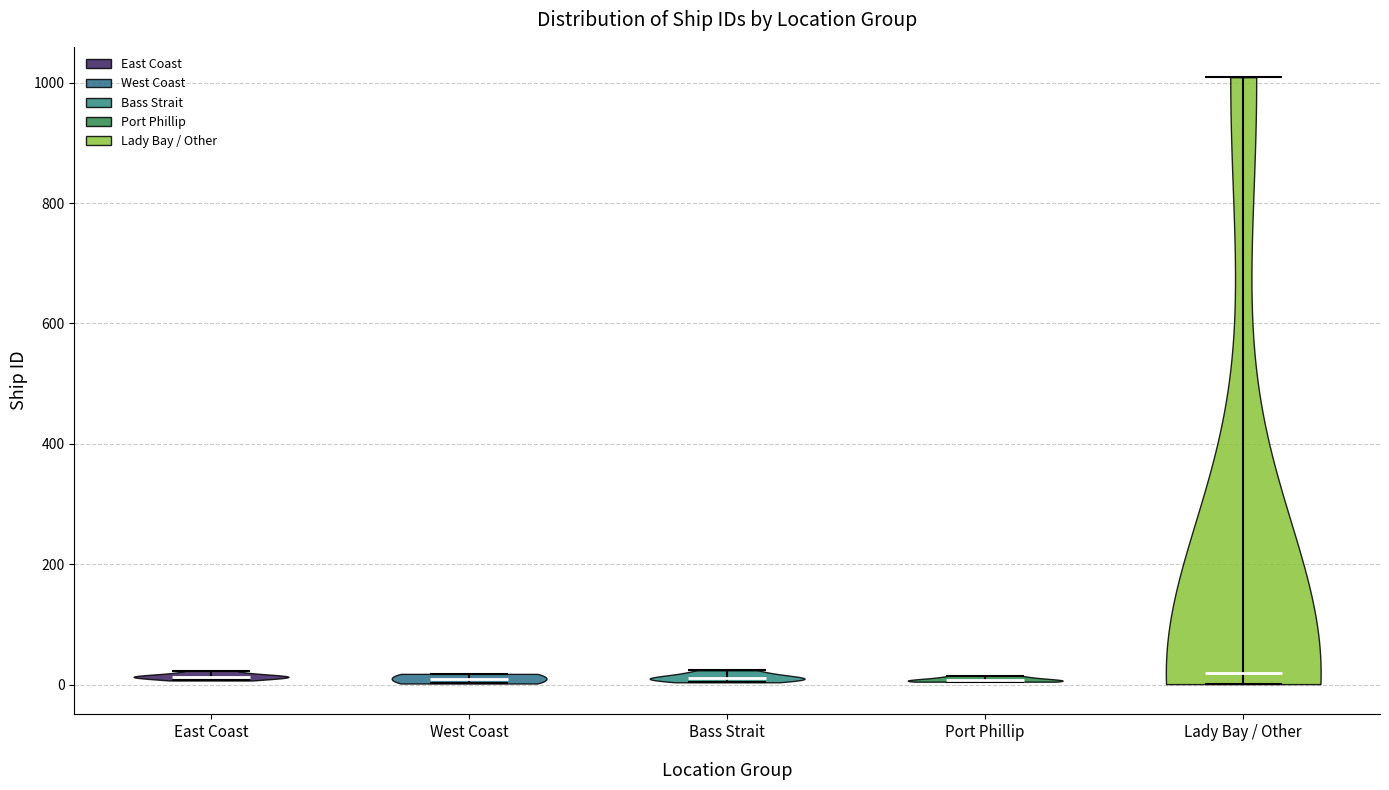

What is the highest point the violin for West Coast reaches on the y-axis? The values are not printed on the chart, so give them approximately, as read against the axis.

20